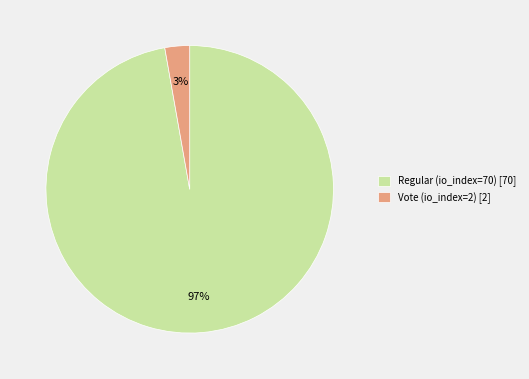

True or false: Regular (io_index=70) accounts for 85% of the total.

False